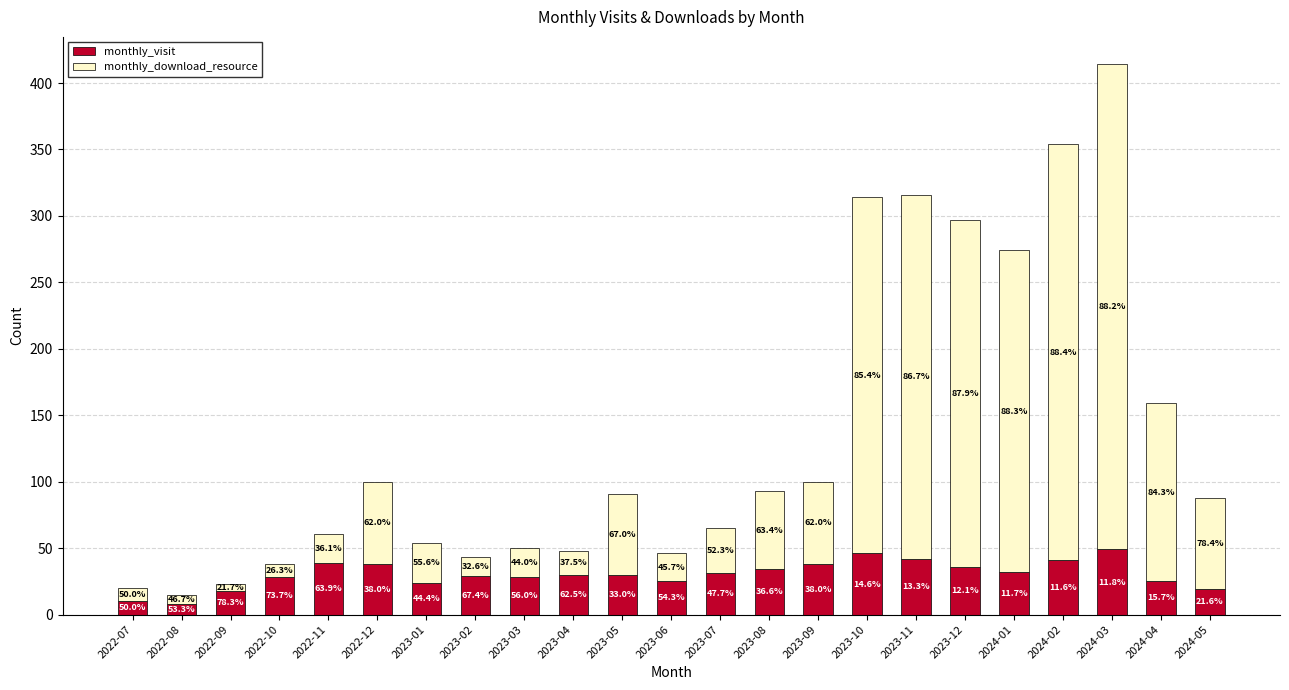

The monthly_visit series shows 28 at 2022-10. True or false?

True